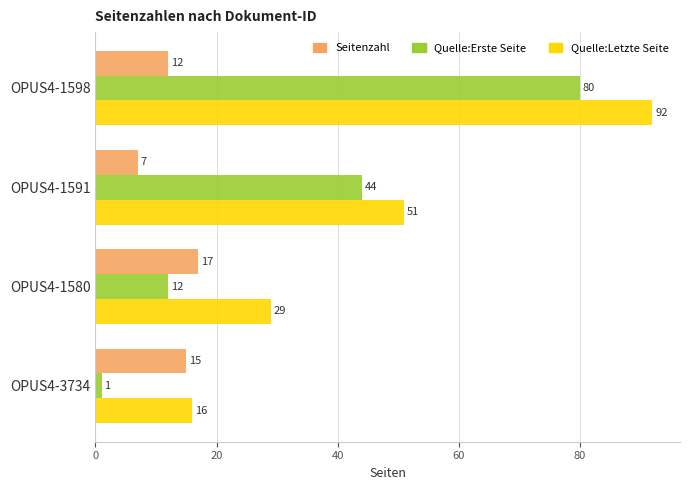

What is the greatest value displayed?

92